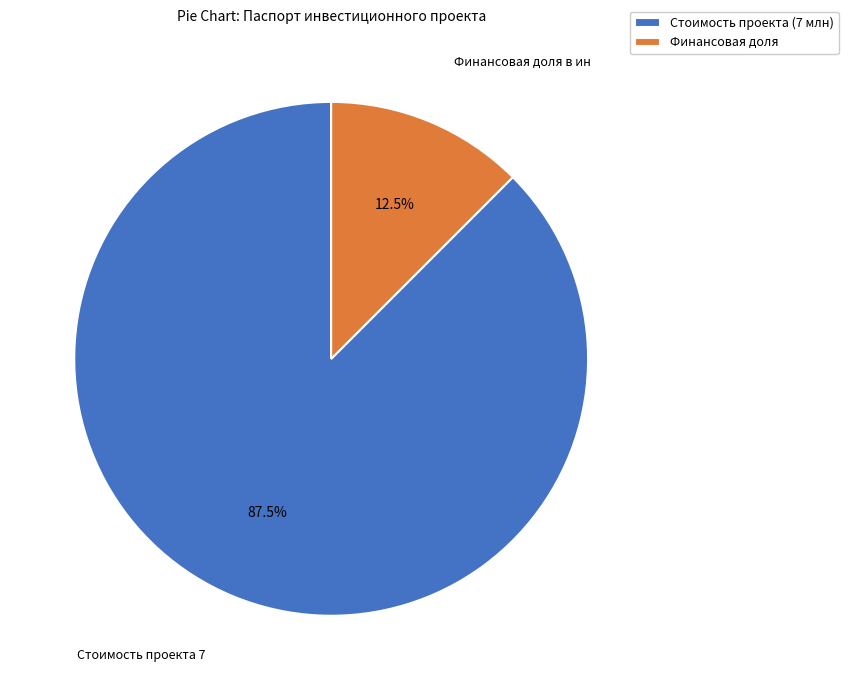

To the nearest percent, what is the average slice percentage?

50%